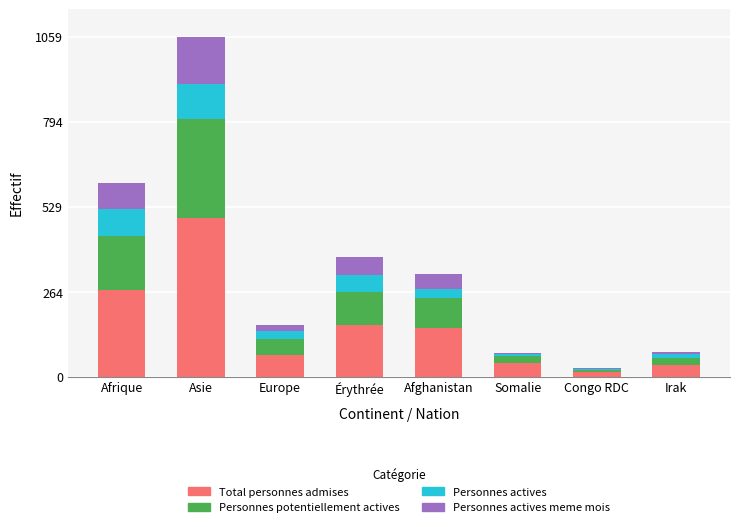

Which category has the highest value in the Total personnes admises series?

Asie